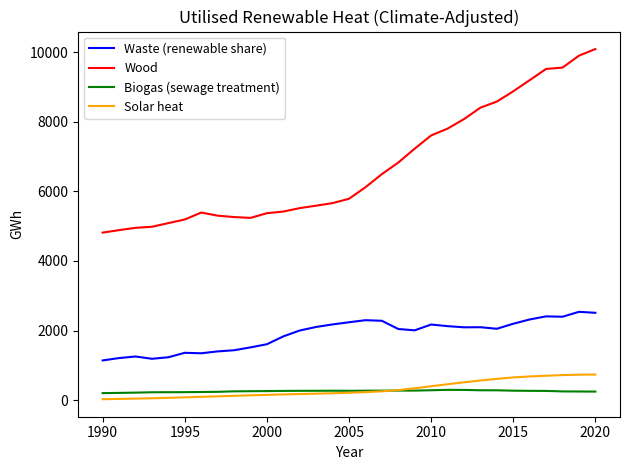

What is the sum of all Biogas (sewage treatment) values?

8060.1